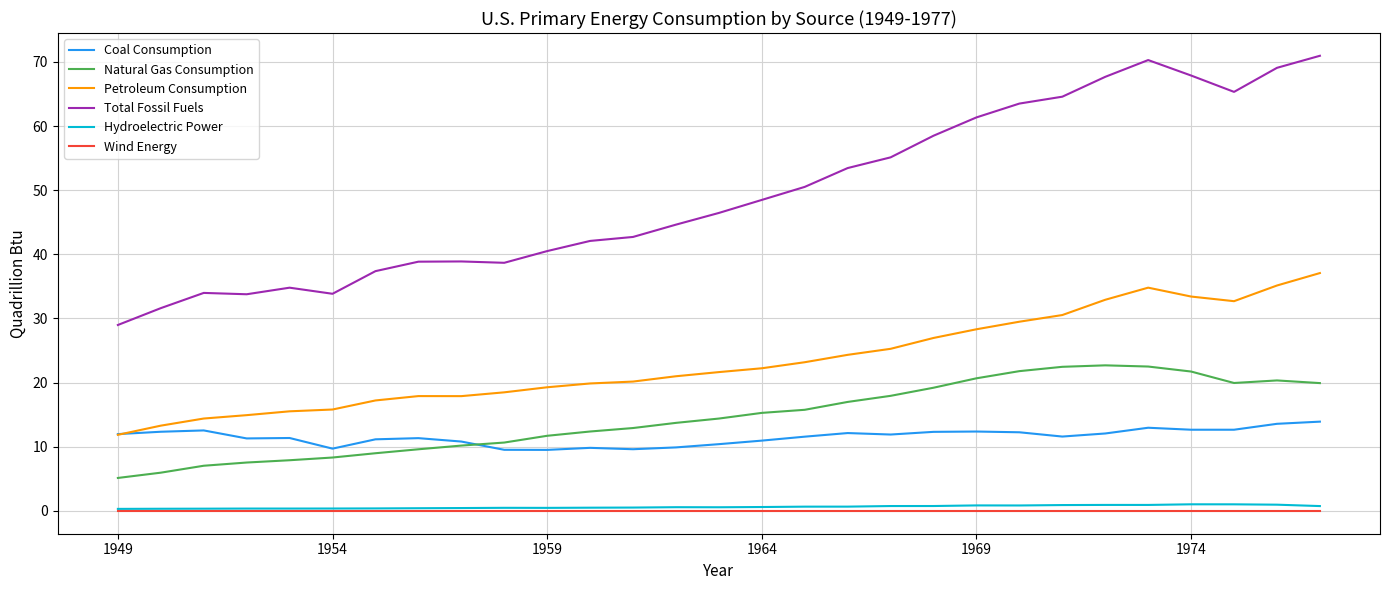

Which series has the largest range (max minus min)?

Total Fossil Fuels